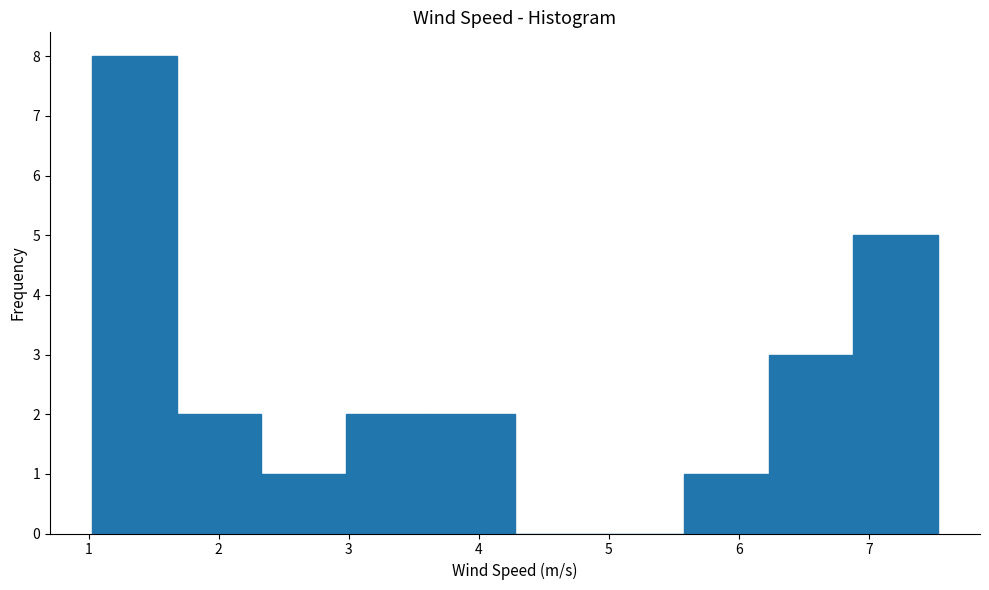

Reading left to right, list every bar in this chart as the range it spans on the x-axis followed by its height. Neither the bar edges nor the heights are printed on the chart, so give them approximately, as read against the axes.

1.0 to 1.7: 8
1.7 to 2.3: 2
2.3 to 3.0: 1
3.0 to 3.6: 2
3.6 to 4.3: 2
4.3 to 4.9: 0
4.9 to 5.6: 0
5.6 to 6.2: 1
6.2 to 6.9: 3
6.9 to 7.5: 5